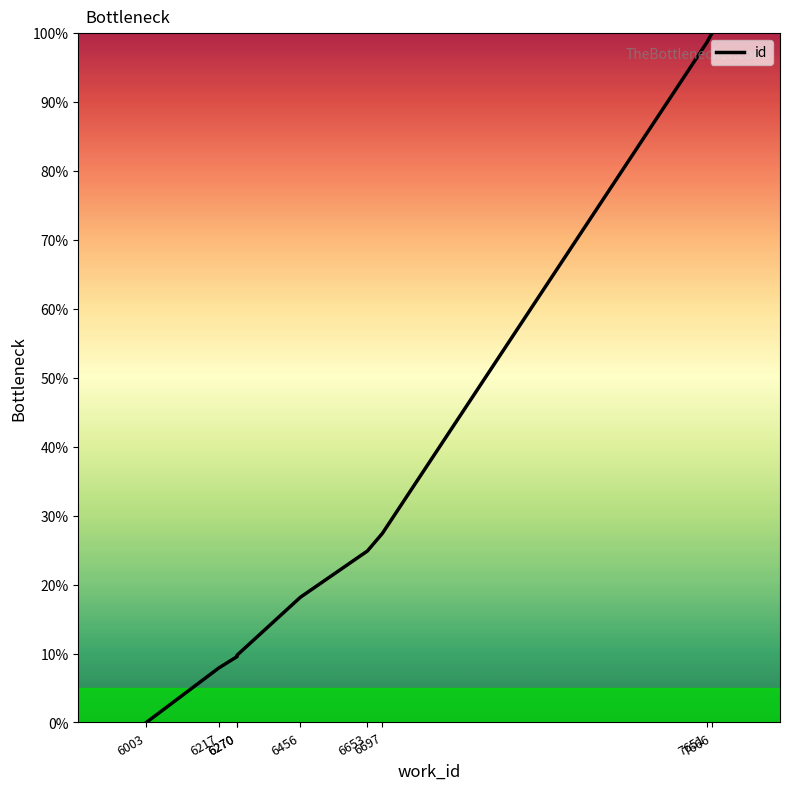

How many series are shown in this chart?

1